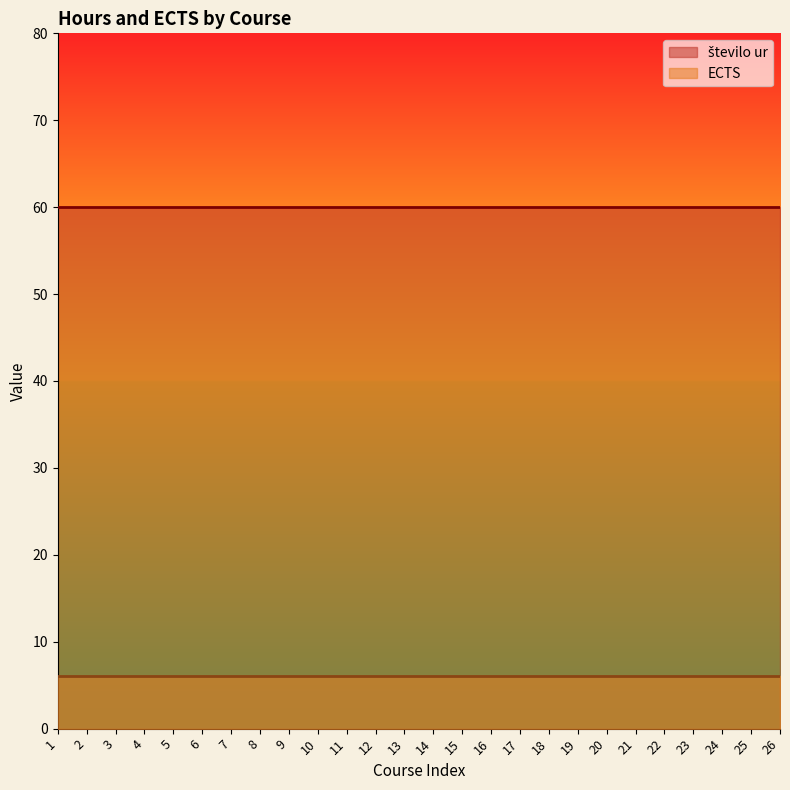

True or false: ECTS and število ur cross at least once.

False